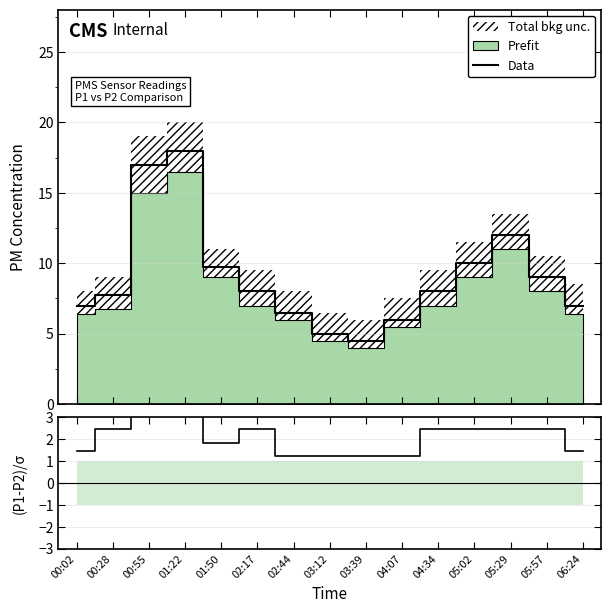

Which series has the largest total across all categories?

Data